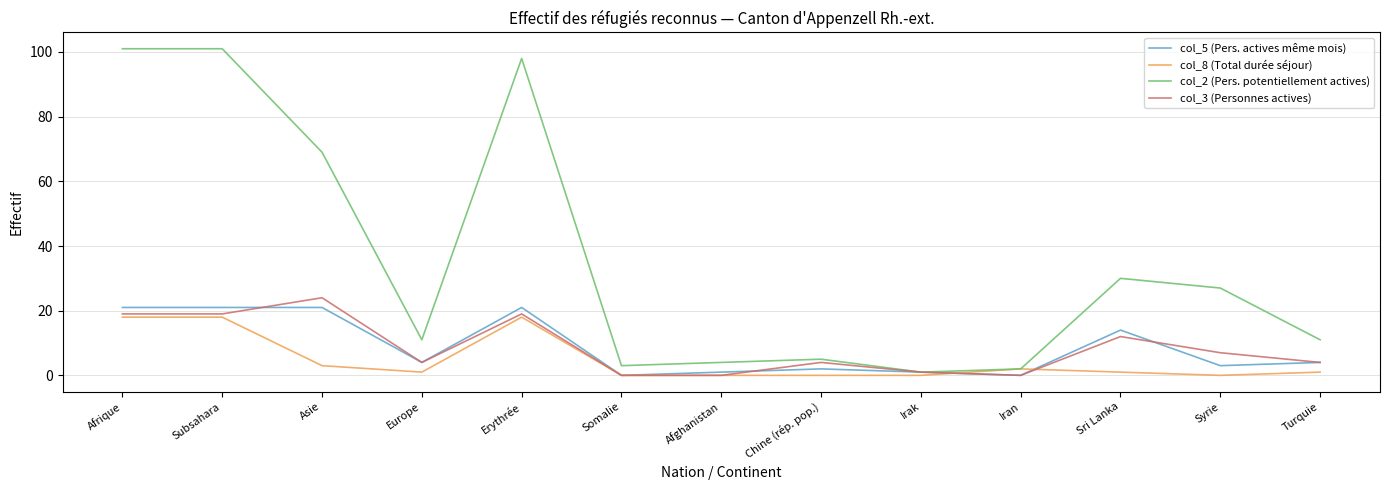

What is the difference between the highest and lowest values at Somalie?

3